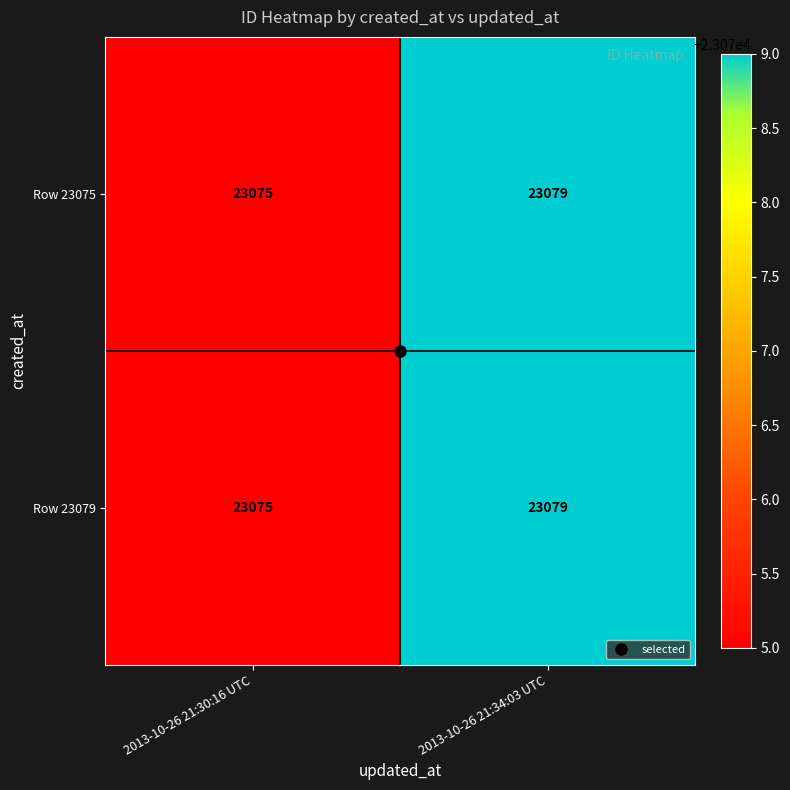

Rank the categories by Row 23075 value from lowest to highest.

2013-10-26 21:30:16 UTC, 2013-10-26 21:34:03 UTC